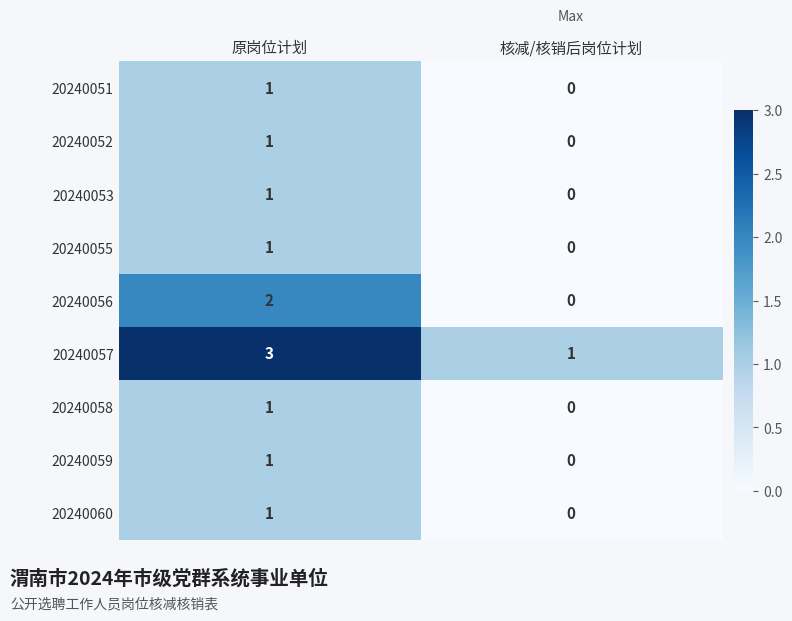

List the labels in order of 20240056 value, smallest first.

核减/核销后岗位计划, 原岗位计划